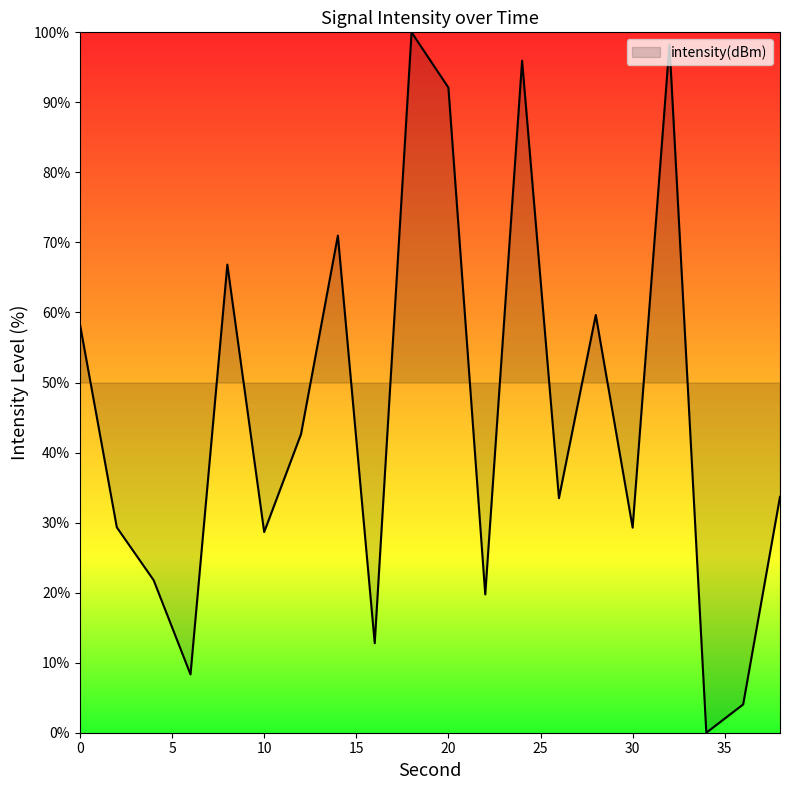

What is the difference between the maximum and minimum values?

100.0